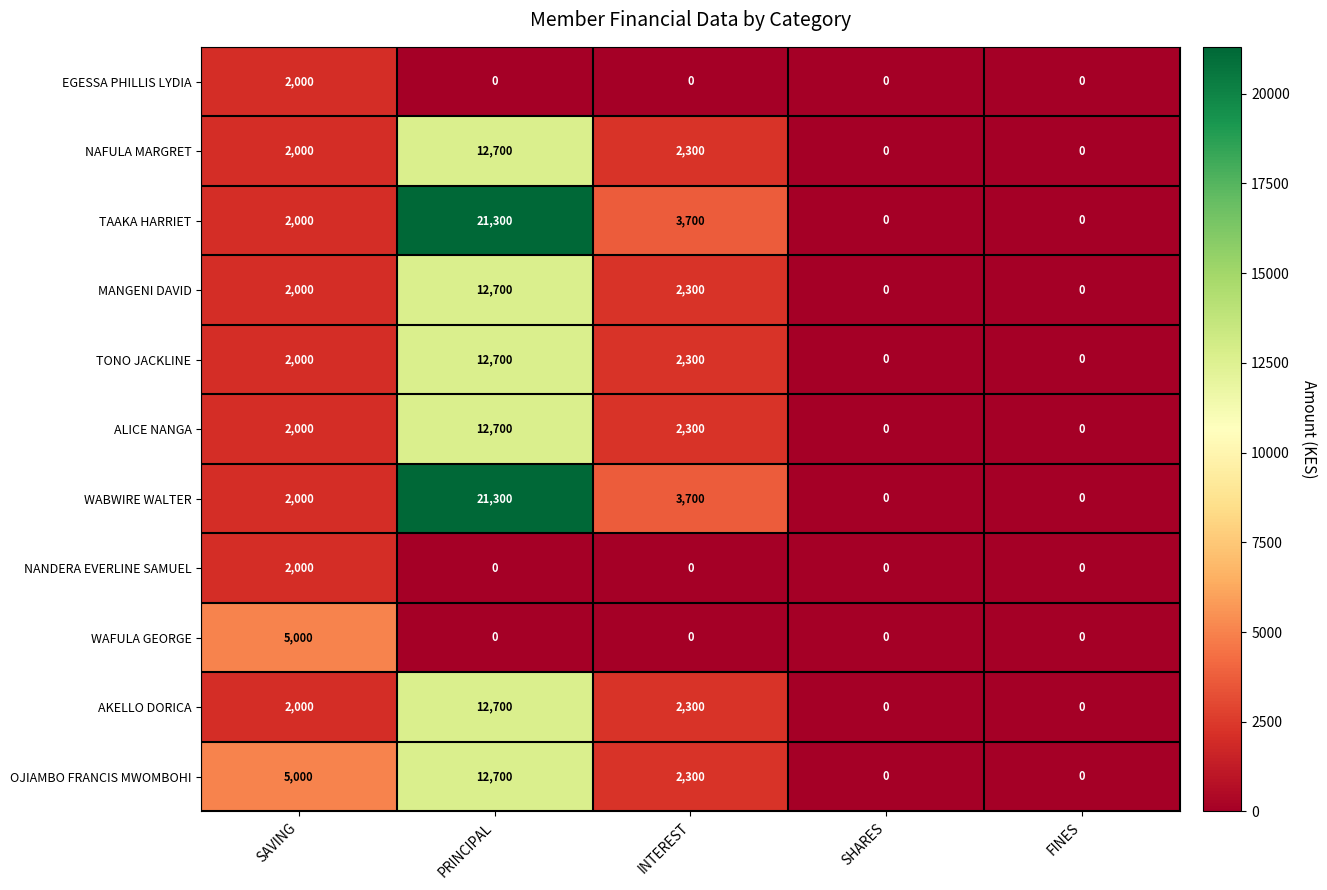

Which category has the highest value across all series?

PRINCIPAL